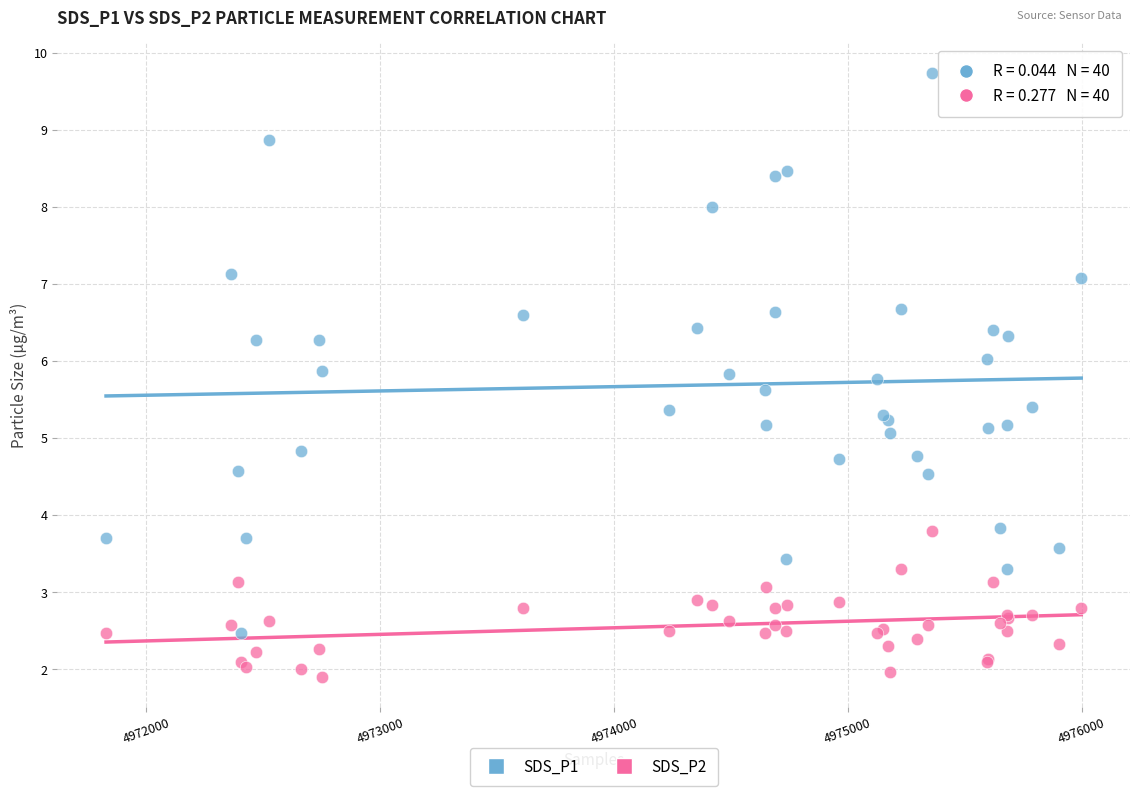

What are all the series names shown in the legend?

SDS_P1, SDS_P2